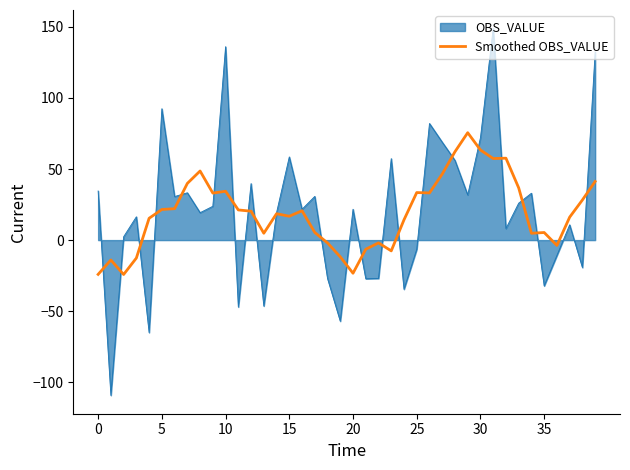

Which series has the widest spread of values?

OBS_VALUE